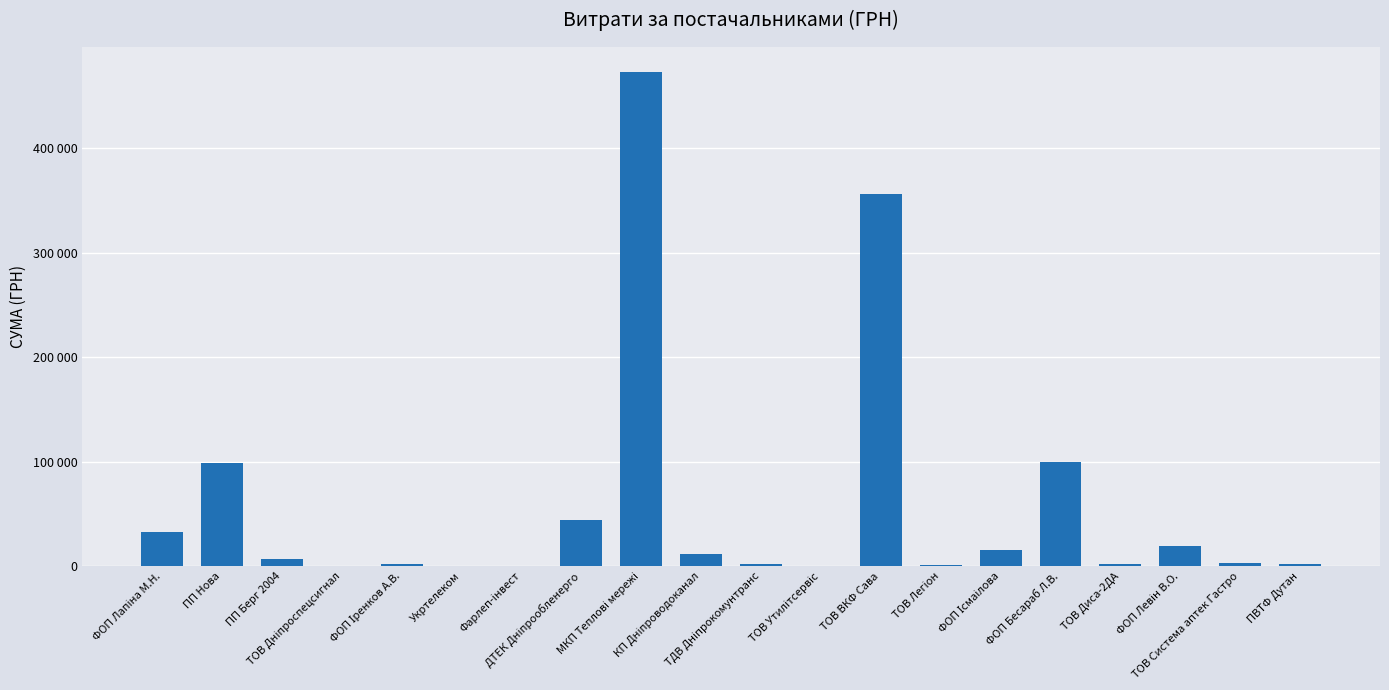

What is the value of the 14th bar from the left?

1000.0